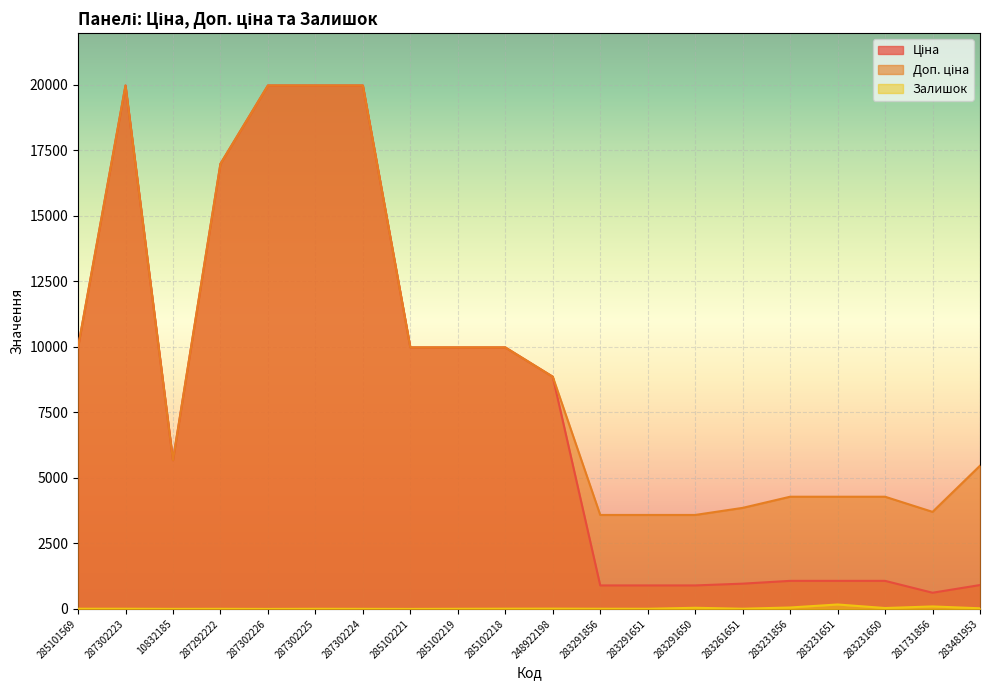

What is the difference between the Доп. ціна values at 287292222 and 285101569?

7001.3